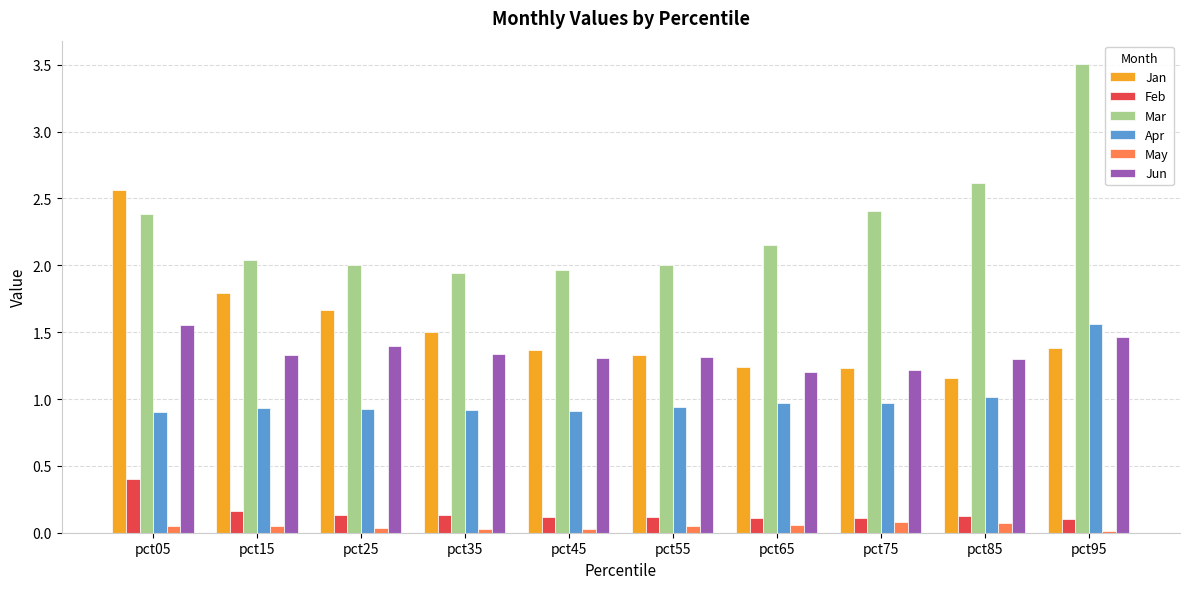

At how many categories does at least one series exceed 1?

10